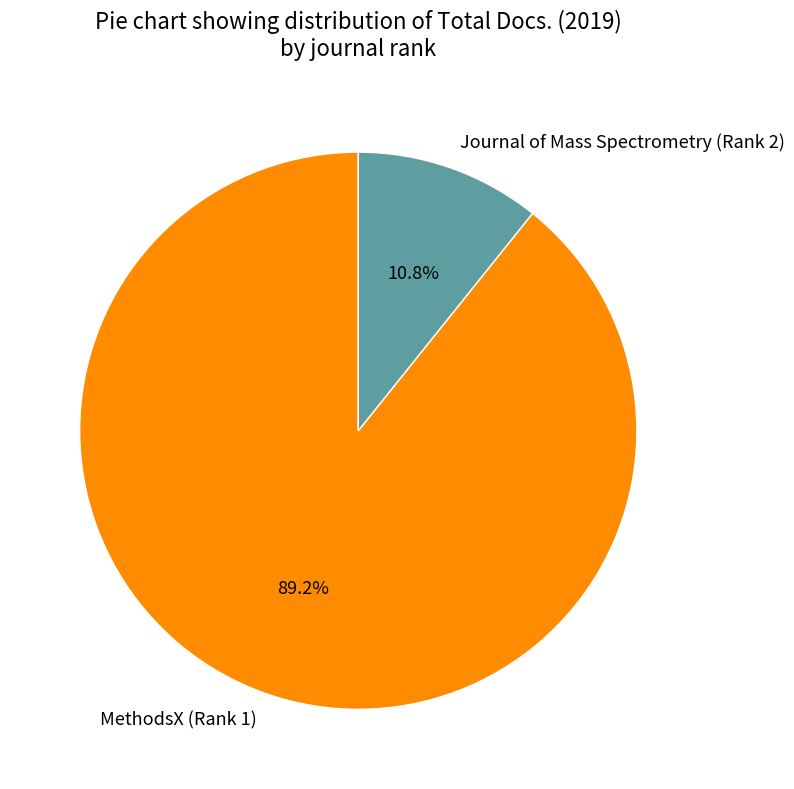

True or false: Journal of Mass Spectrometry (Rank 2) accounts for 4% of the total.

False